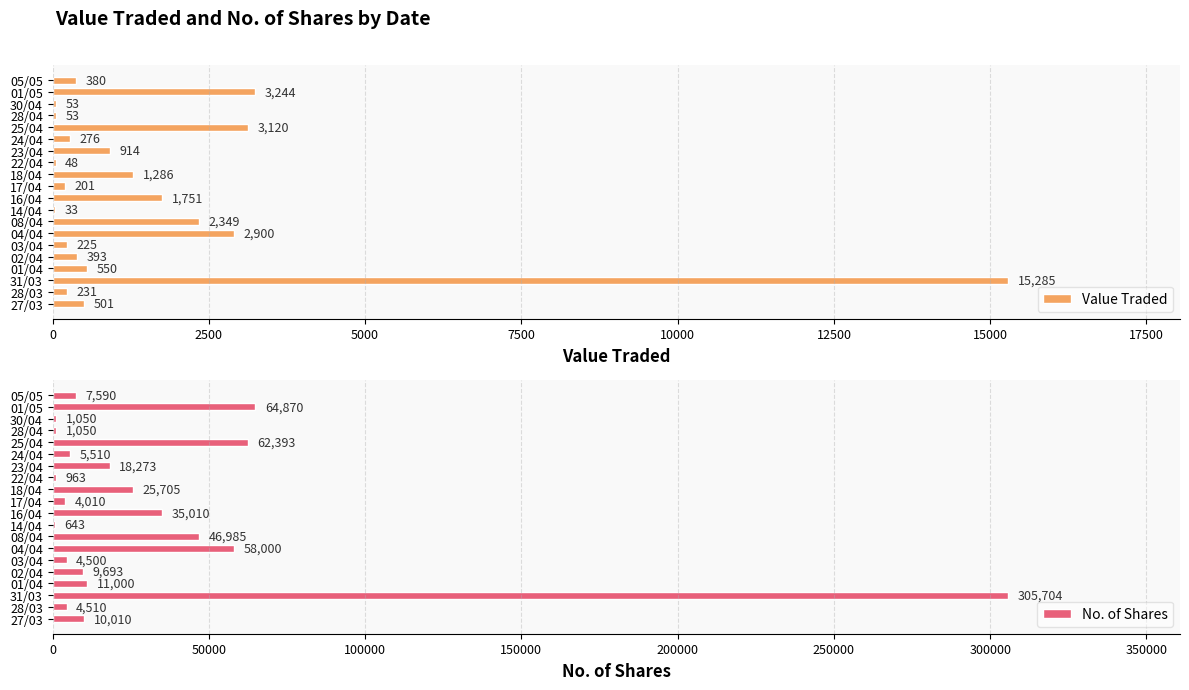

The Value Traded series shows 2302 at 18/04. True or false?

False